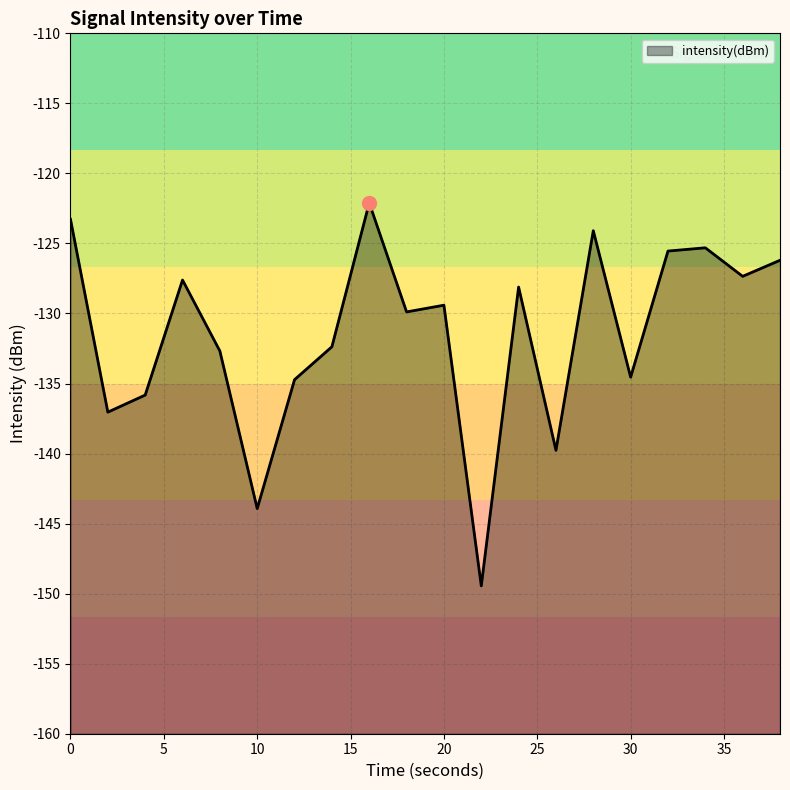

What is the change in value from 20 to 30?

-5.1